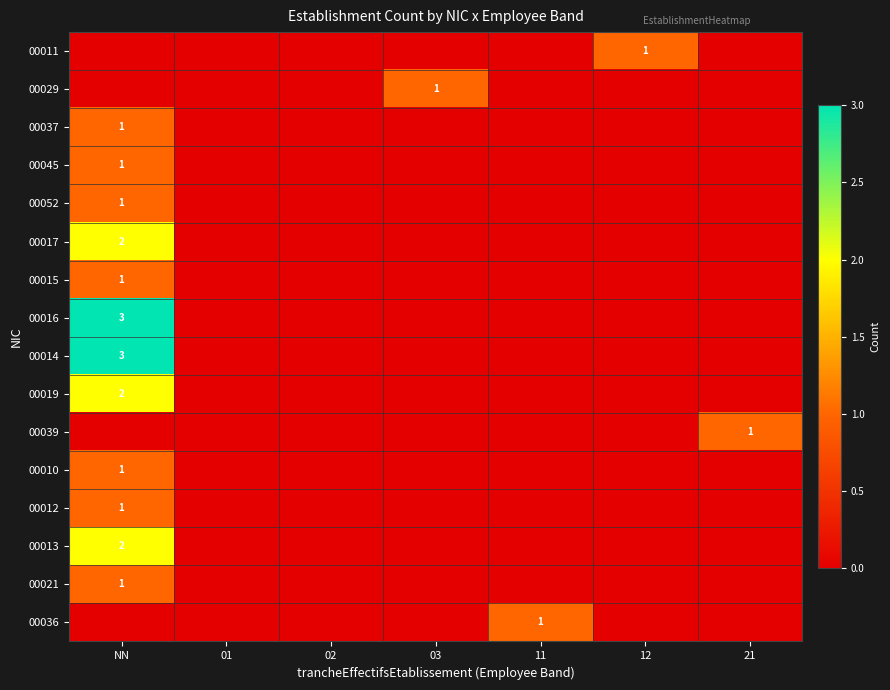

Which series has the largest range (max minus min)?

00016